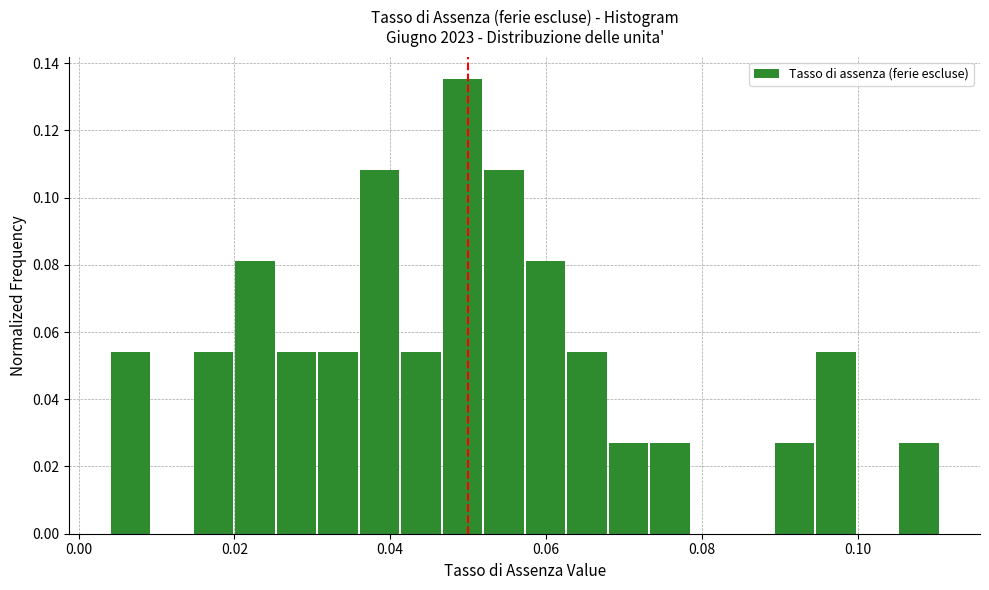

Read against the x-axis, roughly where is the centre of the tallest bar?

0.050